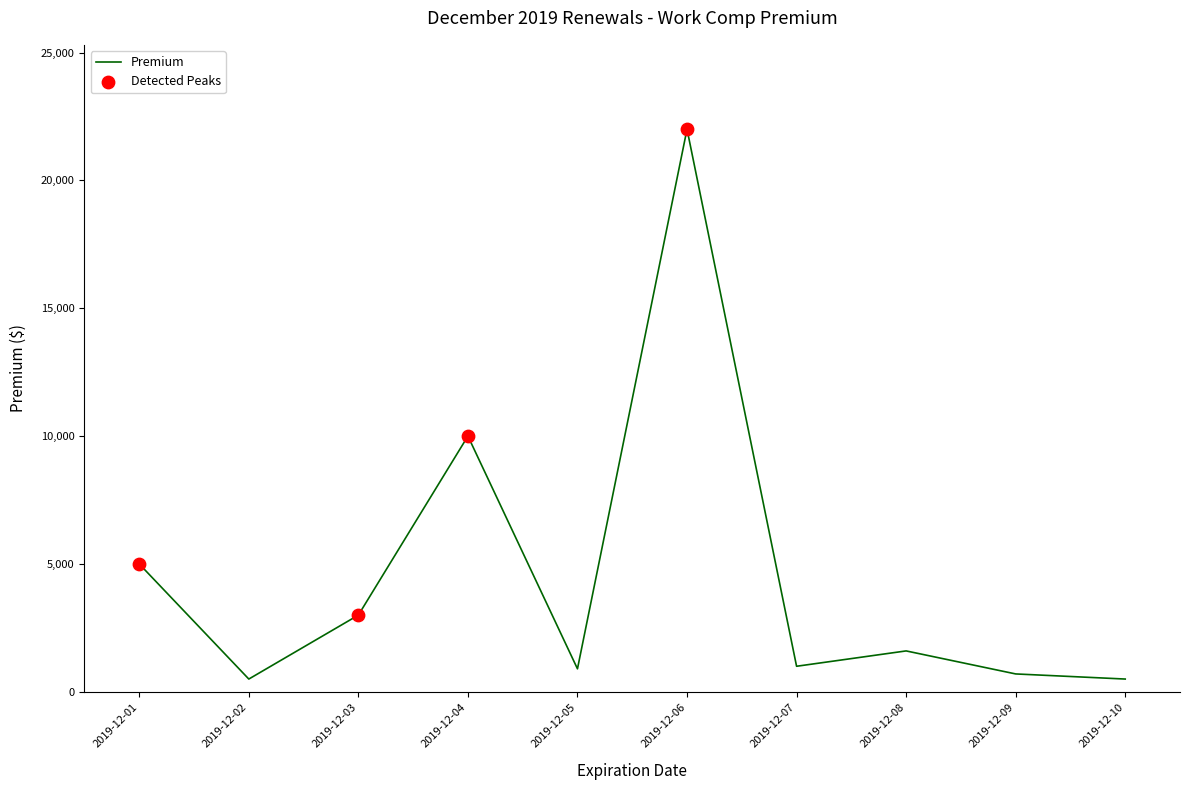

What is the ratio of the value at 2019-12-05 to the value at 2019-12-09?

1.3